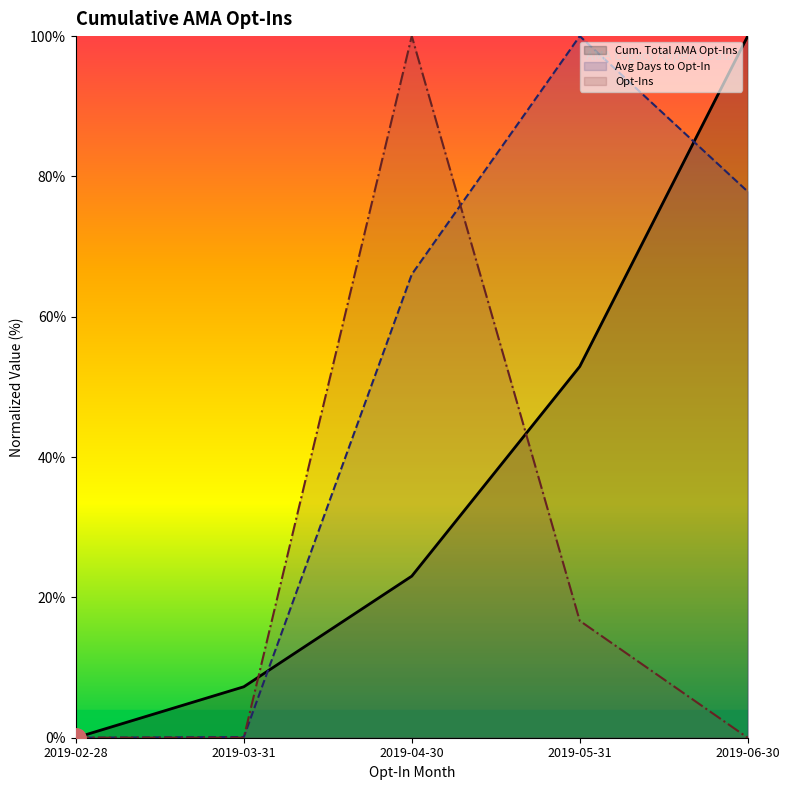

True or false: Cum. Total AMA Opt-Ins has more than 1 points higher than both neighbors.

False